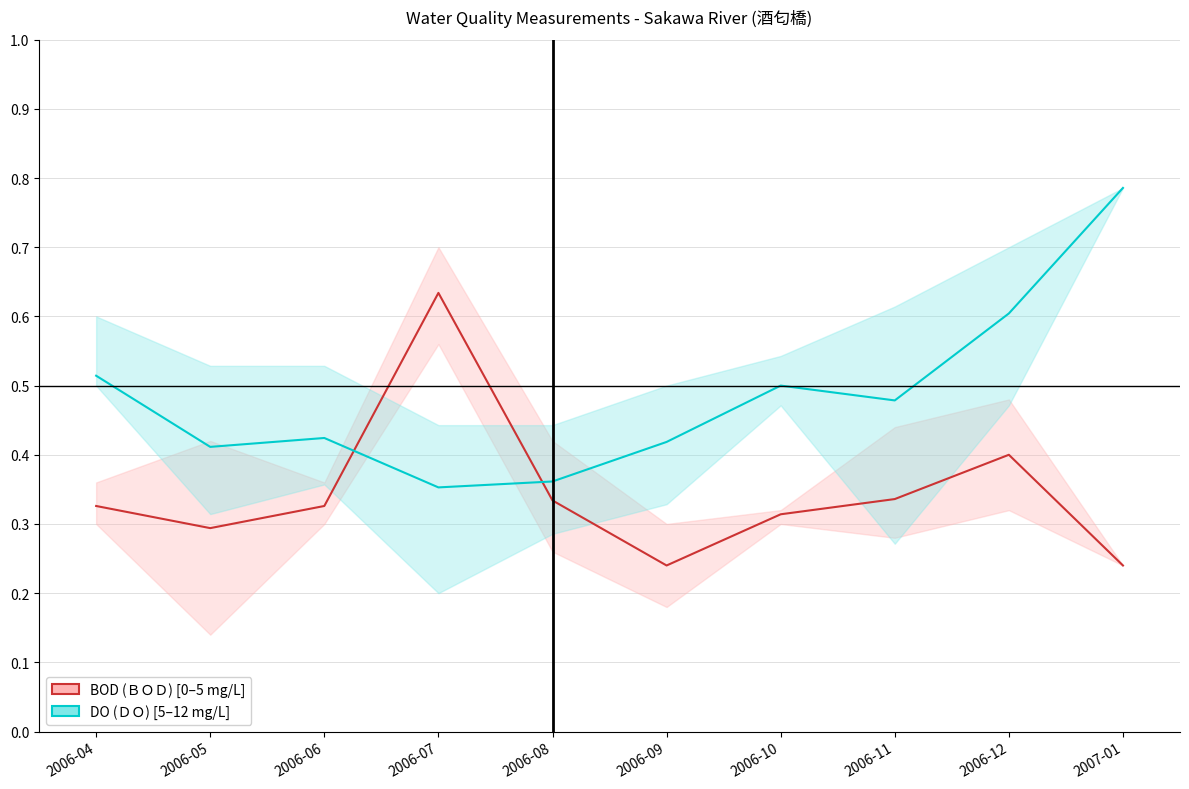

Between which two adjacent categories do DO (ＤＯ) and BOD (ＢＯＤ) first intersect?

2006-06 and 2006-07